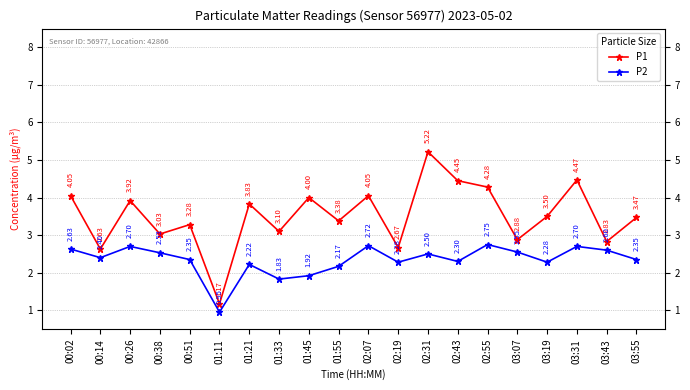

What is the sum of all P1 values?

70.2